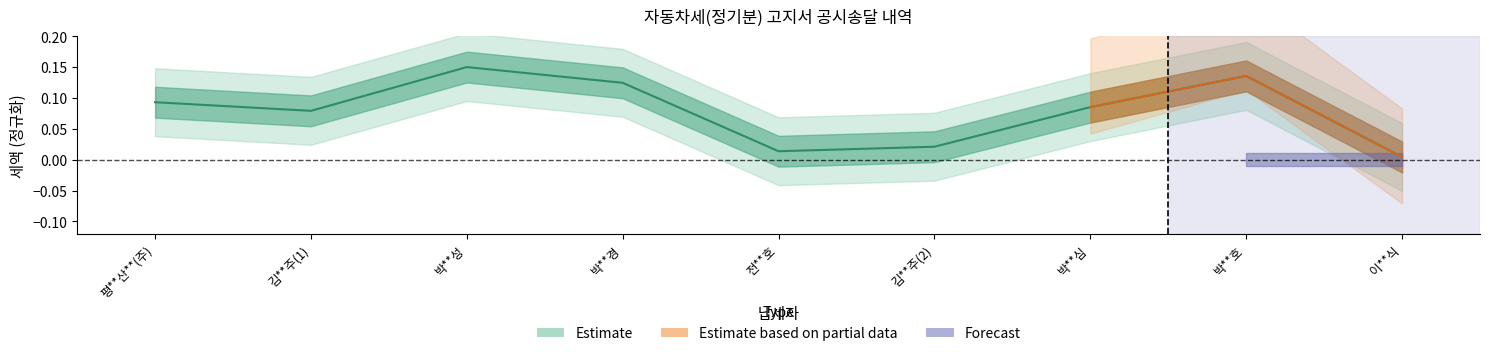

The value at 박**호 is 0.2. True or false?

False